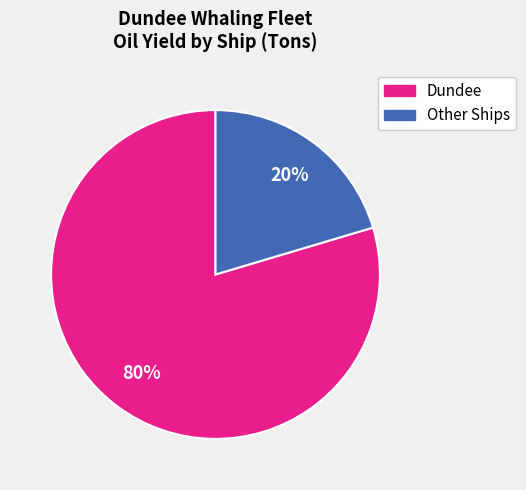

To the nearest percent, what is the average slice percentage?

50%